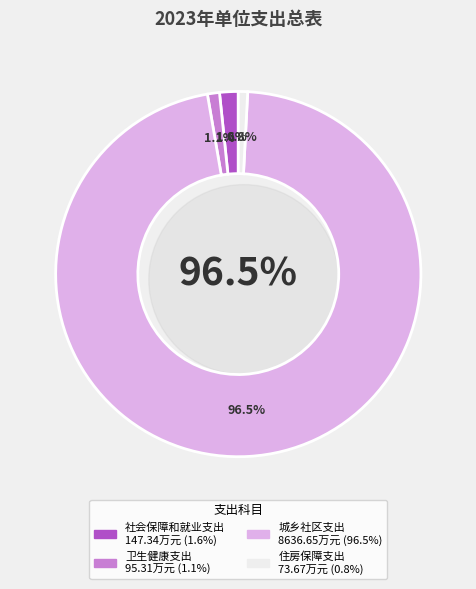

What is the largest slice in the pie chart?

城乡社区支出